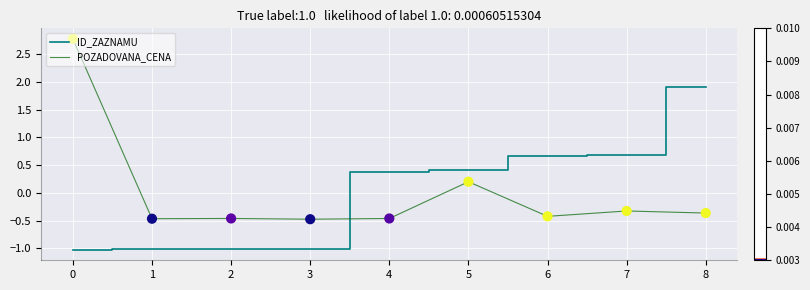

Which series has the widest spread of values?

POZADOVANA_CENA